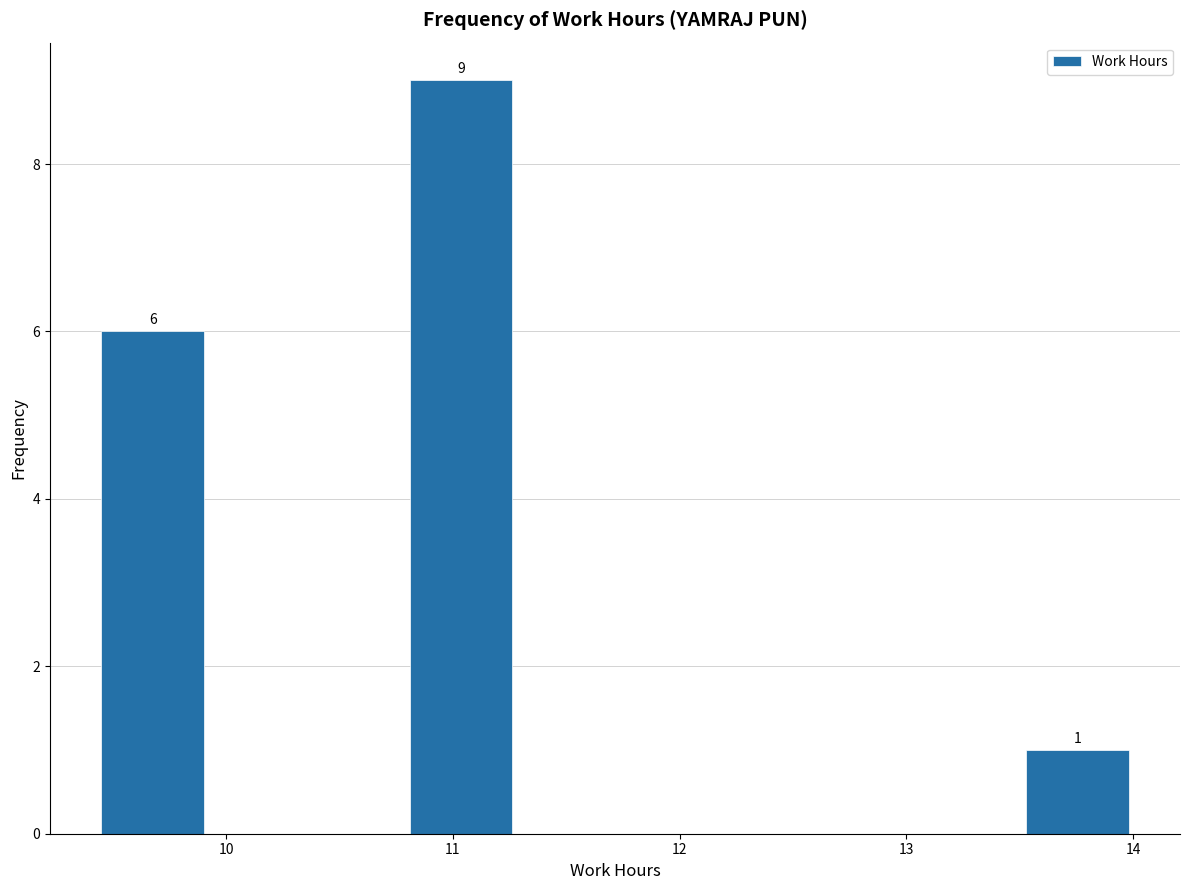

Which range on the x-axis has the tallest bar?

10.8 to 11.3